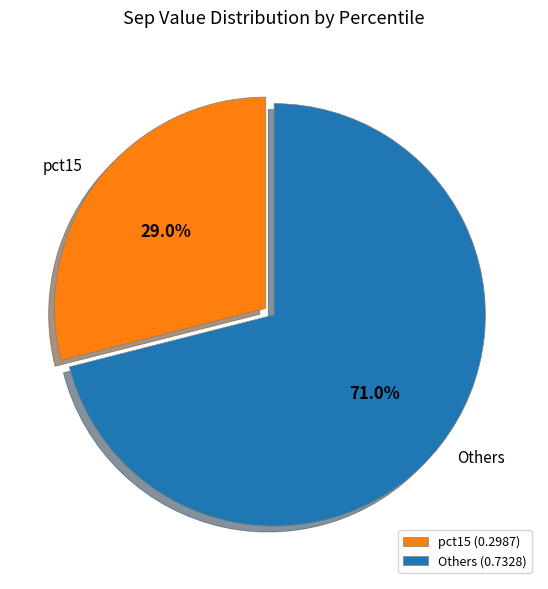

Between Others and pct15, which is larger?

Others